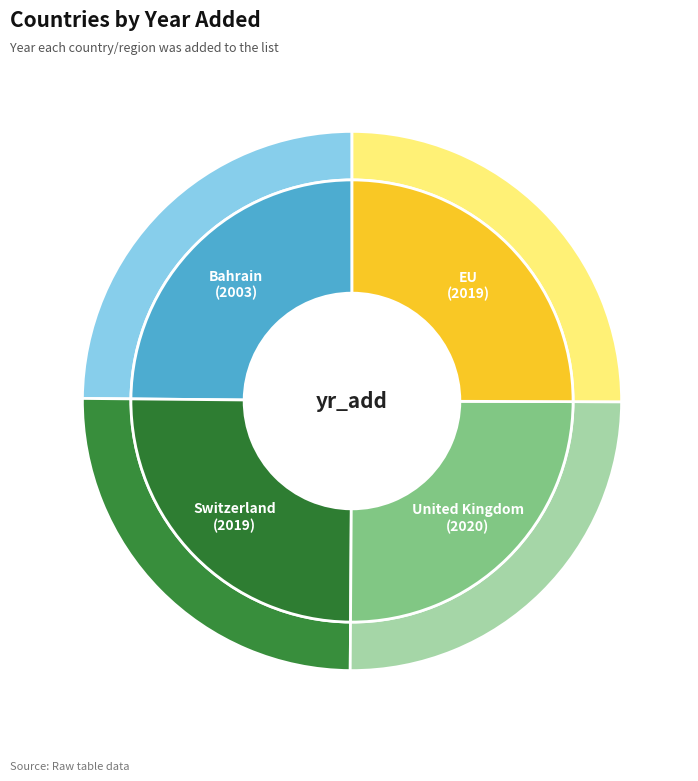

What is the total percentage of United Kingdom and Bahrain?

49.9%